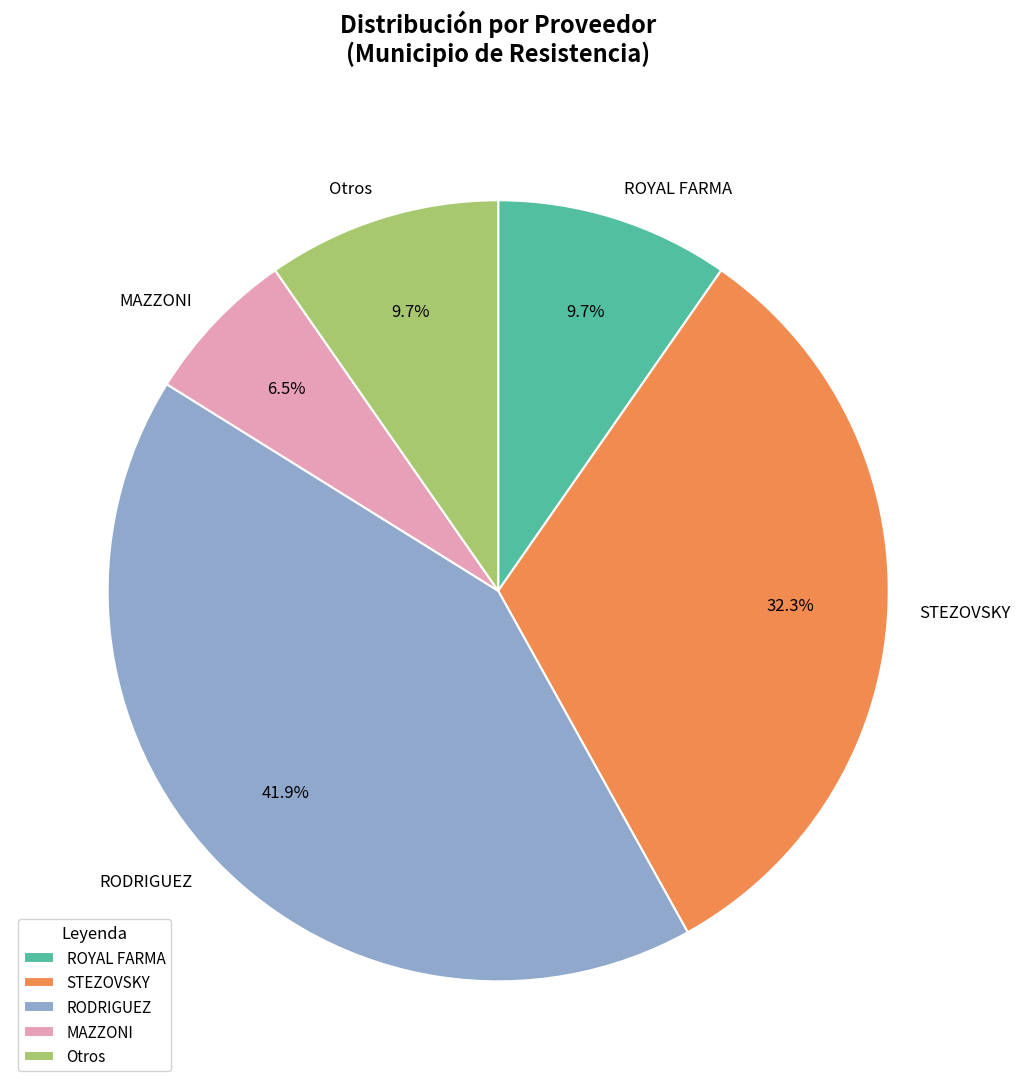

Does any single category account for the majority?

No